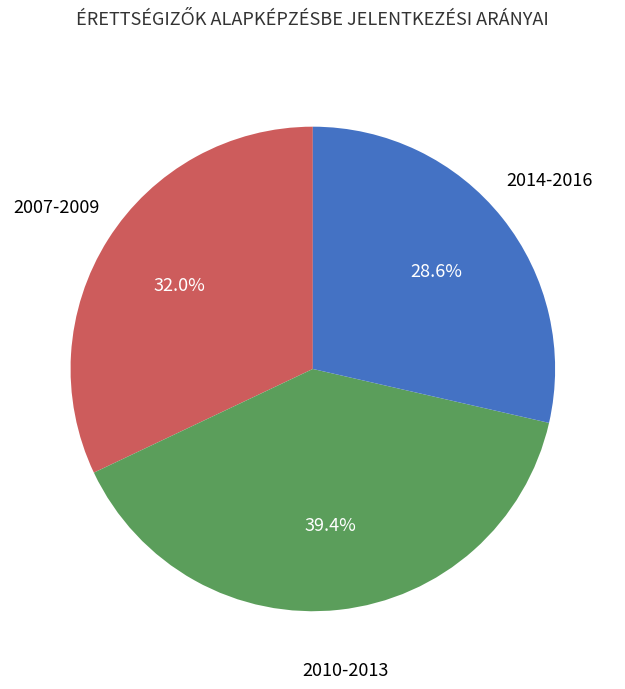

Does any single category account for the majority?

No